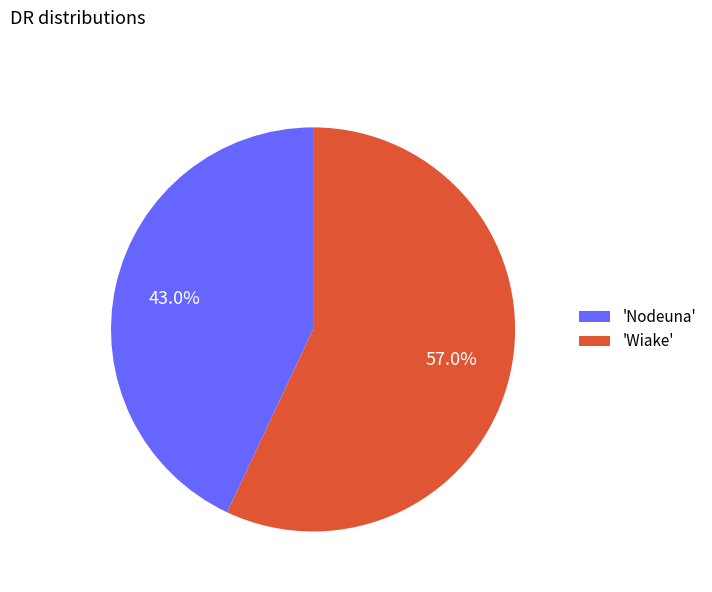

Which category accounts for the majority?

'Wiake'